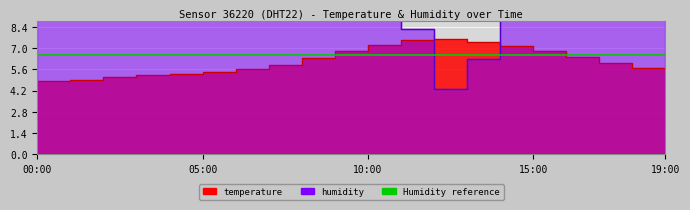

Is the value of temperature at 13:00 greater than the value of humidity at 09:00?

No